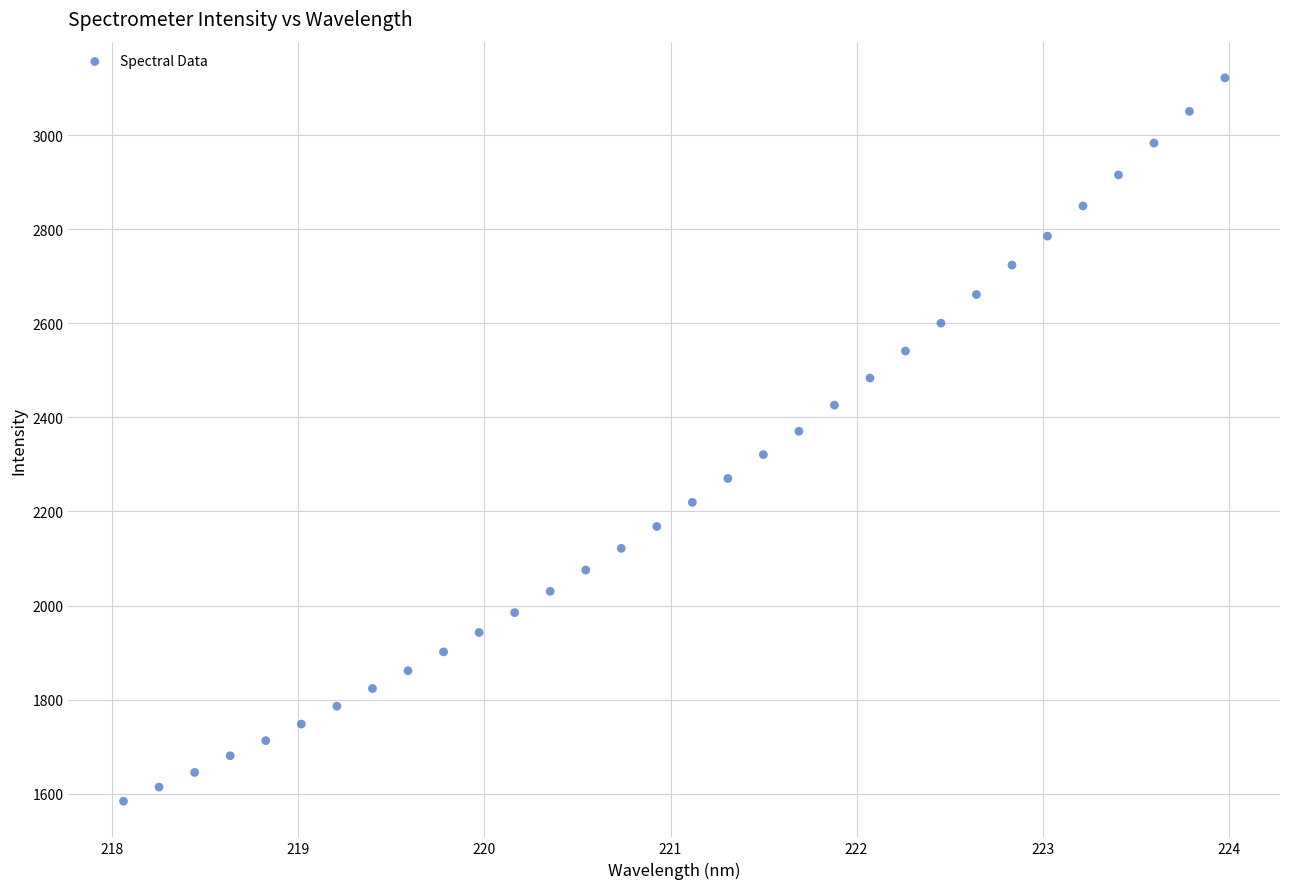

What is the range of Y values (max minus min)?

1537.2